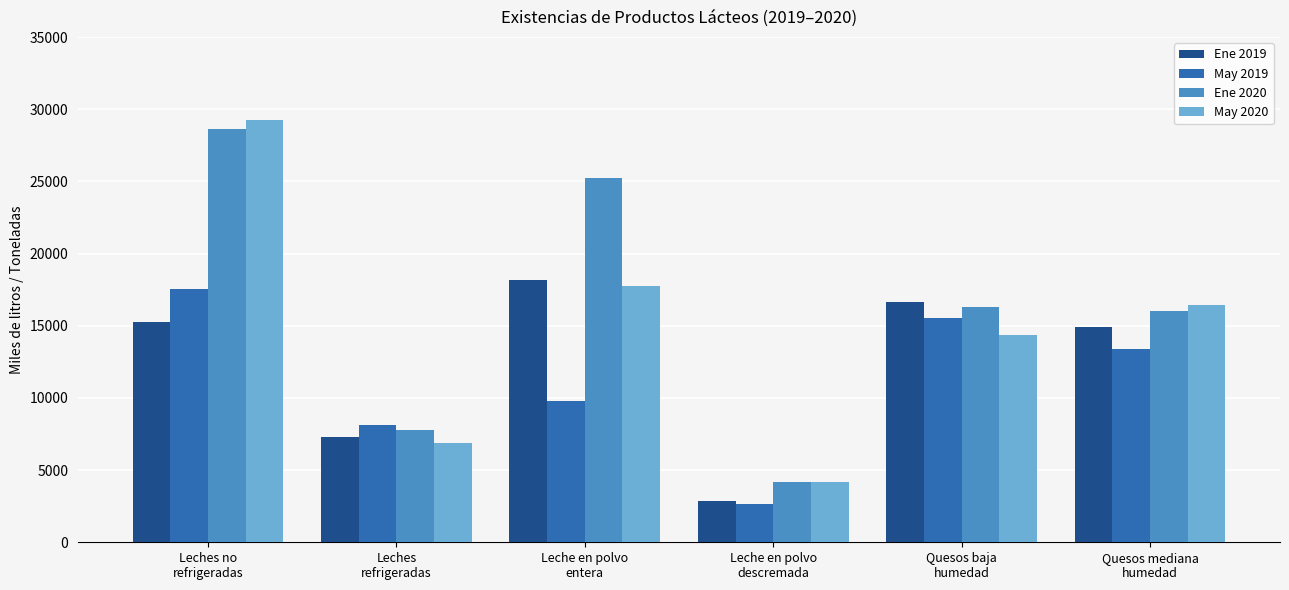

Which category has the lowest value in the May 2019 series?

Leche en polvo
descremada